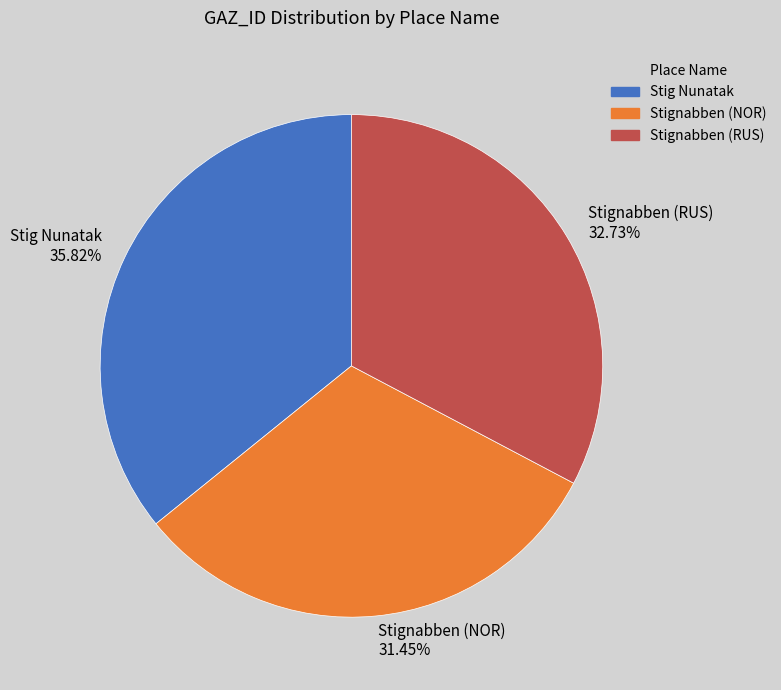

Rank the categories by value from highest to lowest.

Stig Nunatak, Stignabben (RUS), Stignabben (NOR)